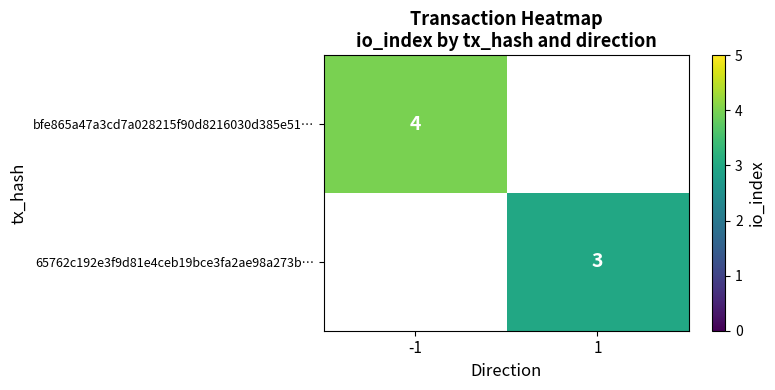

Count the number of categories in the chart.

2